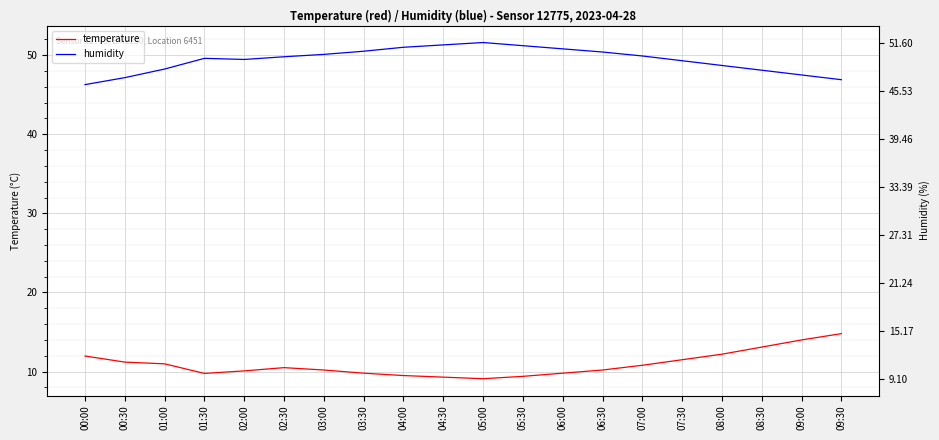

Reading left to right, list all the values displayed in this chart.

temperature: 12.0	11.2	11.0	9.8	10.1	10.5	10.2	9.8	9.5	9.3	9.1	9.4	9.8	10.2	10.8	11.5	12.2	13.1	14.0	14.8
humidity: 46.3	47.2	48.2	49.6	49.5	49.8	50.1	50.5	51.0	51.3	51.6	51.2	50.8	50.4	49.9	49.3	48.7	48.1	47.5	46.9